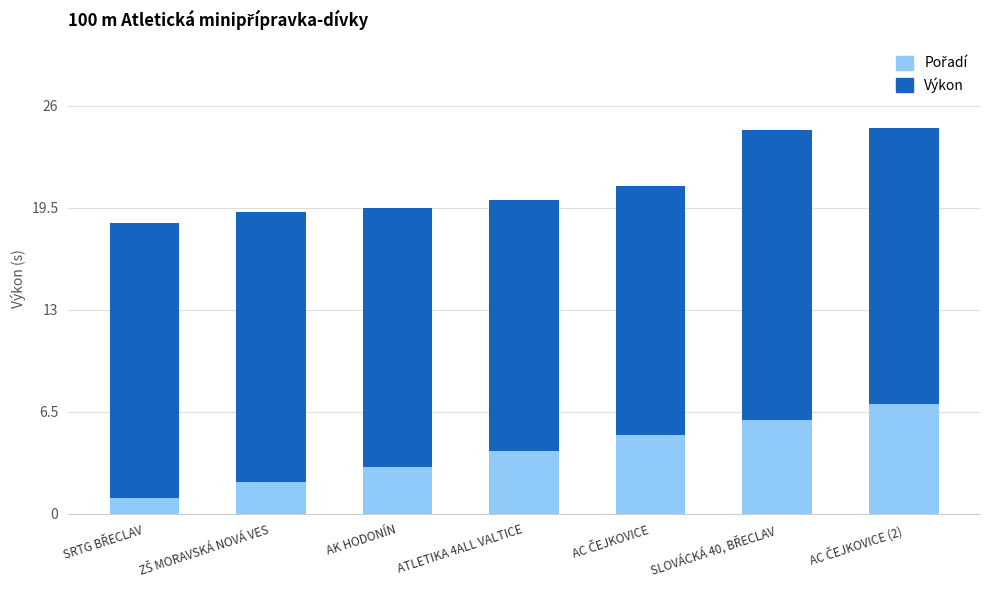

What is the total value across all series at ATLETIKA 4ALL VALTICE?

20.0